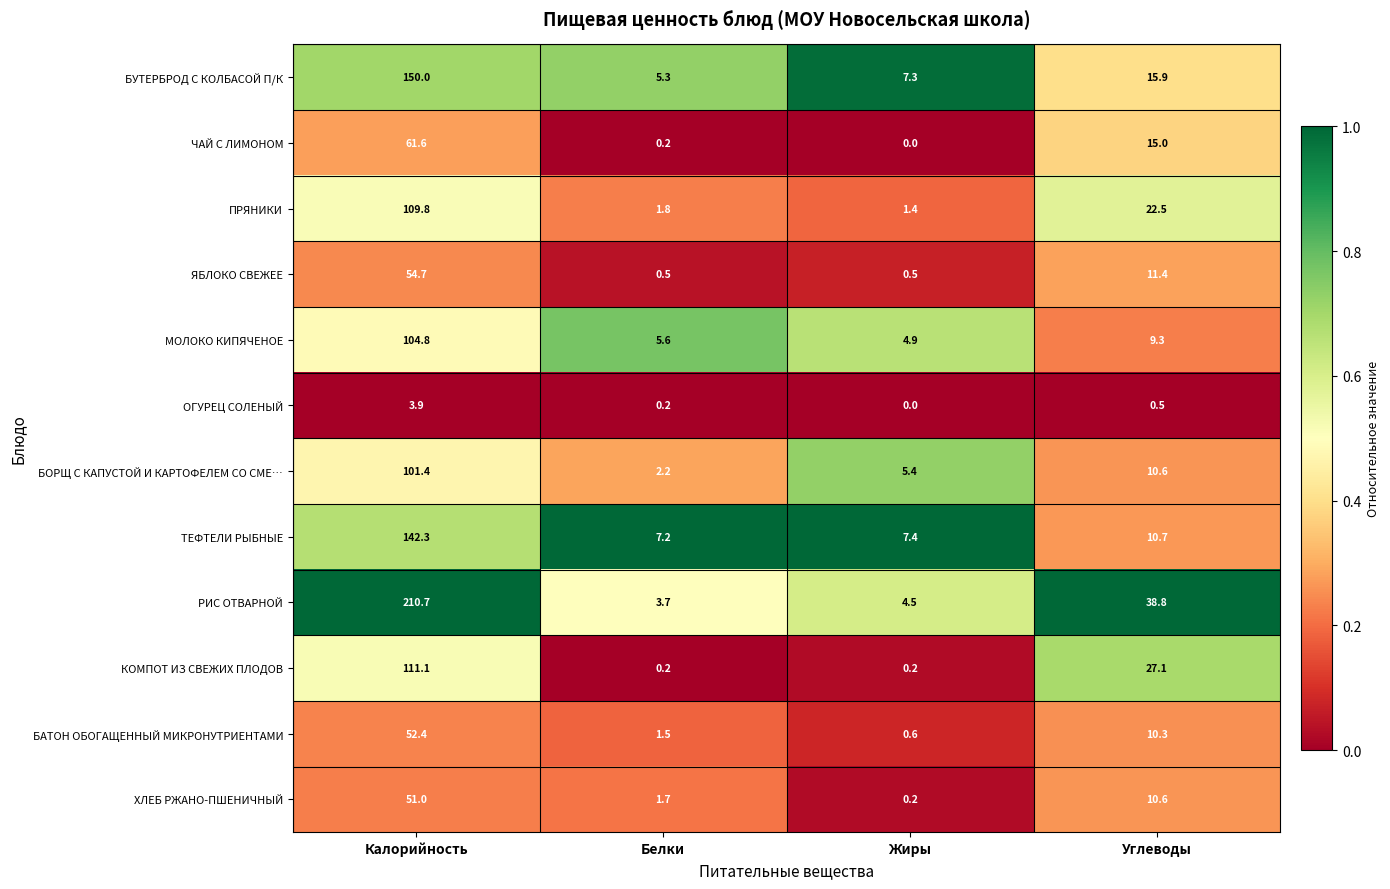

What is the difference between the МОЛОКО КИПЯЧЕНОЕ values at Белки and Калорийность?

99.2